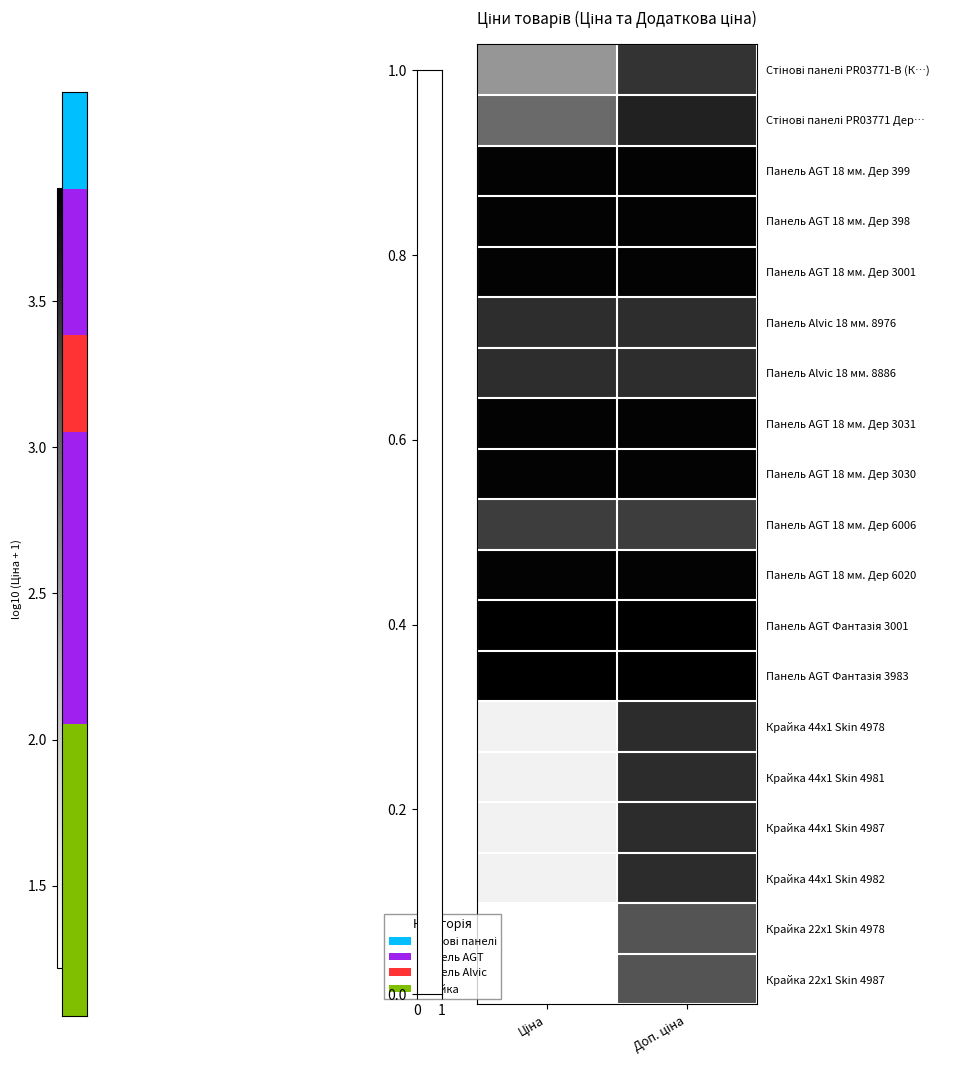

Rank the series at Доп. ціна from lowest to highest value.

Крайка 22x1 Skin 4978, Крайка 22x1 Skin 4987, Панель AGT 18 мм. Дер 6006, Стінові панелі PR03771-B (К…), Панель Alvic 18 мм. 8976, Панель Alvic 18 мм. 8886, Крайка 44x1 Skin 4978, Крайка 44x1 Skin 4981, Крайка 44x1 Skin 4987, Крайка 44x1 Skin 4982, Стінові панелі PR03771 Дер…, Панель AGT 18 мм. Дер 399, Панель AGT 18 мм. Дер 398, Панель AGT 18 мм. Дер 3001, Панель AGT 18 мм. Дер 3031, Панель AGT 18 мм. Дер 3030, Панель AGT 18 мм. Дер 6020, Панель AGT Фантазія 3001, Панель AGT Фантазія 3983